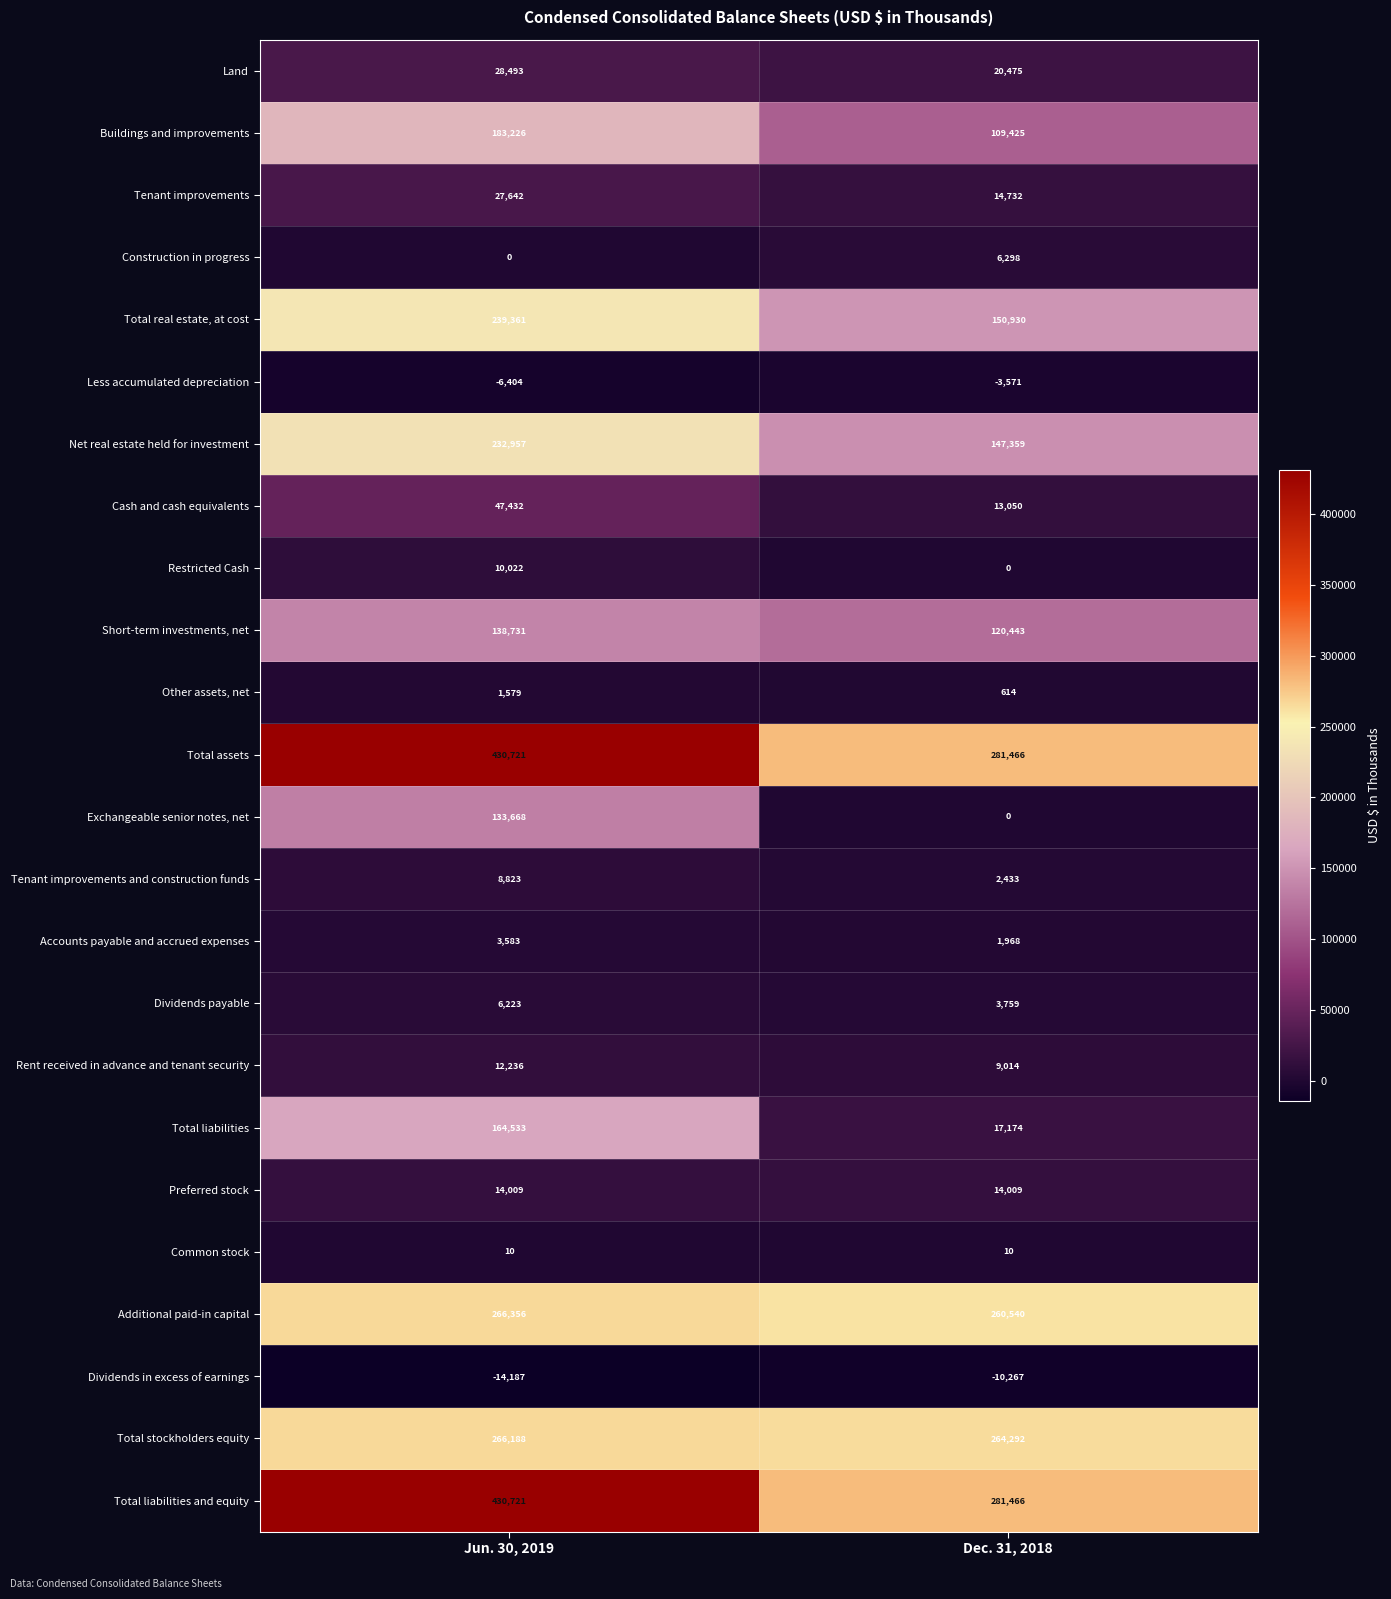

What is the sum of the Common stock values at Jun. 30, 2019 and Dec. 31, 2018?

20